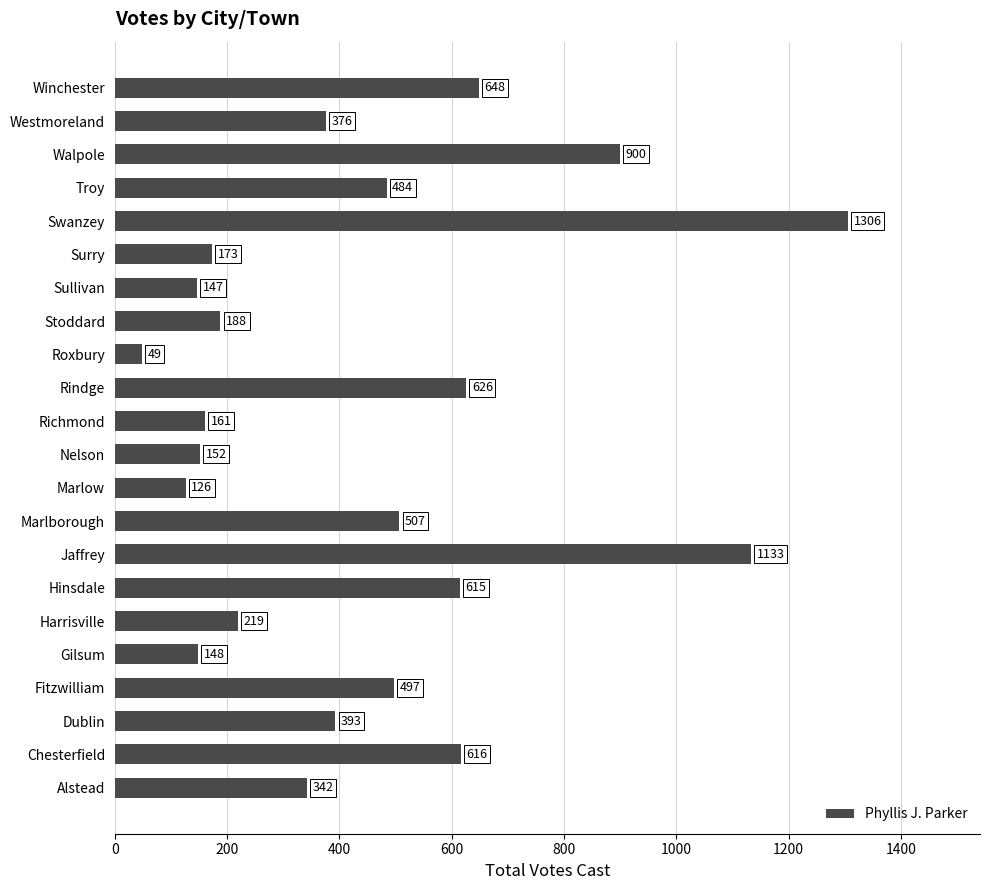

Reading bottom to top, list all the values displayed in this chart.

342	616	393	497	148	219	615	1133	507	126	152	161	626	49	188	147	173	1306	484	900	376	648